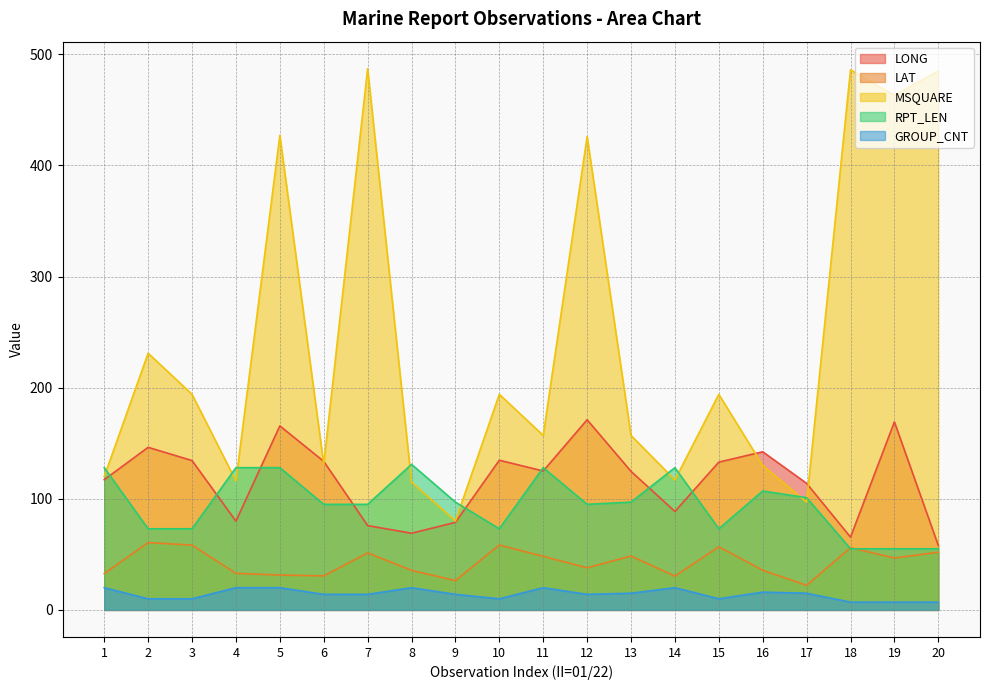

True or false: RPT_LEN and GROUP_CNT intersect in this chart.

False